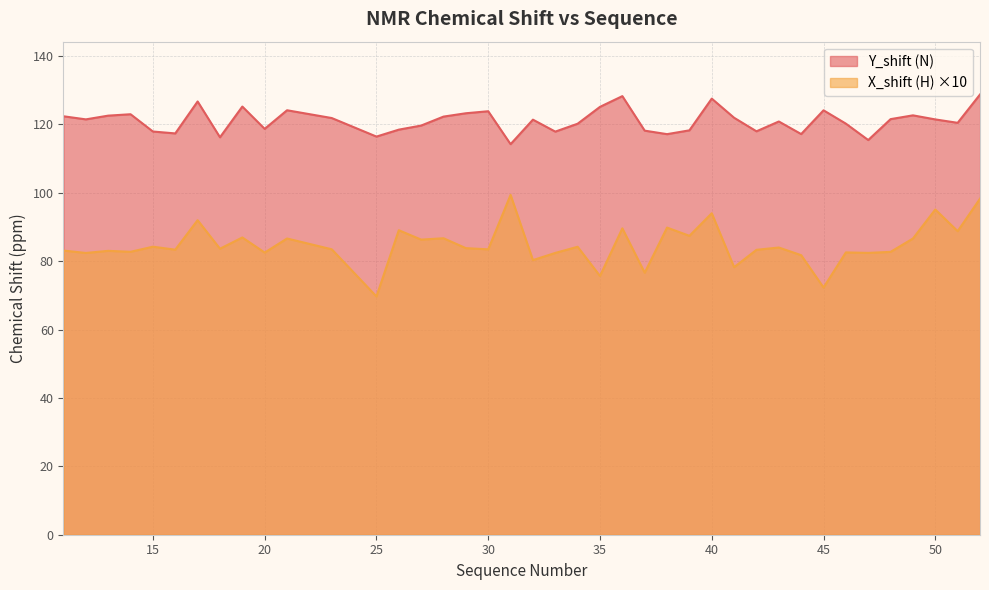

Reading left to right, what are all the values shown in this chart?

Y_shift (N): 11=122.4	12=121.5	13=122.5	14=123.0	15=117.9	16=117.3	17=126.7	18=116.2	19=125.2	20=118.7	21=124.1	23=121.8	25=116.4	26=118.4	27=119.6	28=122.3	29=123.2	30=123.8	31=114.2	32=121.4	33=117.9	34=120.2	35=125.1	36=128.2	37=118.2	38=117.1	39=118.2	40=127.5	41=121.9	42=118.0	43=120.8	44=117.2	45=124.1	46=120.2	47=115.4	48=121.5	49=122.6	50=121.4	51=120.4	52=128.7
X_shift (H): 11=83.1	12=82.4	13=83.0	14=82.7	15=84.2	16=83.4	17=92.0	18=83.6	19=86.9	20=82.5	21=86.6	23=83.5	25=69.7	26=89.0	27=86.3	28=86.7	29=83.8	30=83.5	31=99.4	32=80.3	33=82.4	34=84.2	35=75.7	36=89.6	37=76.6	38=89.8	39=87.4	40=94.0	41=78.2	42=83.3	43=84.0	44=81.7	45=72.3	46=82.6	47=82.4	48=82.7	49=86.6	50=95.1	51=88.8	52=98.3